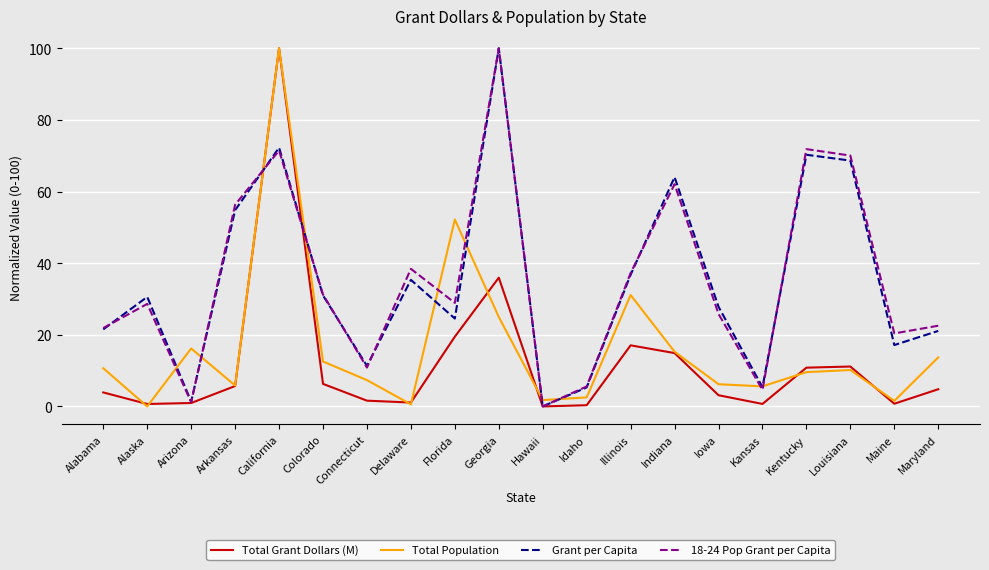

Where is Grant per Capita nearest to the value 50?

Arkansas